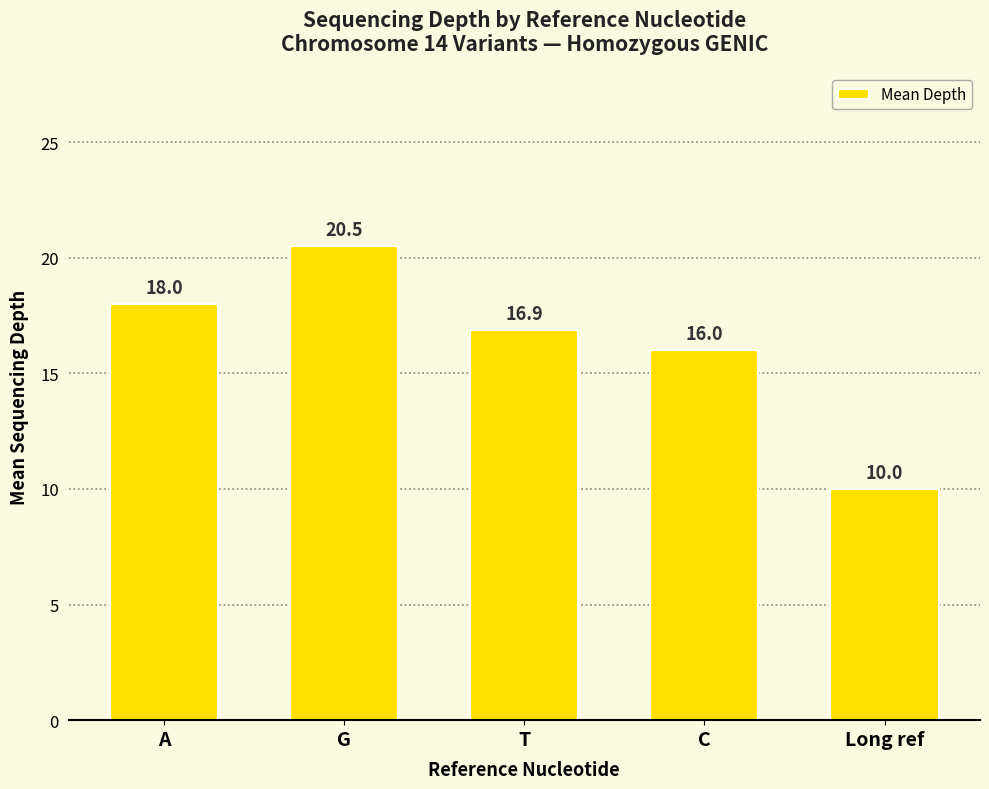

The chart shows a value of 16.0 at C. True or false?

True